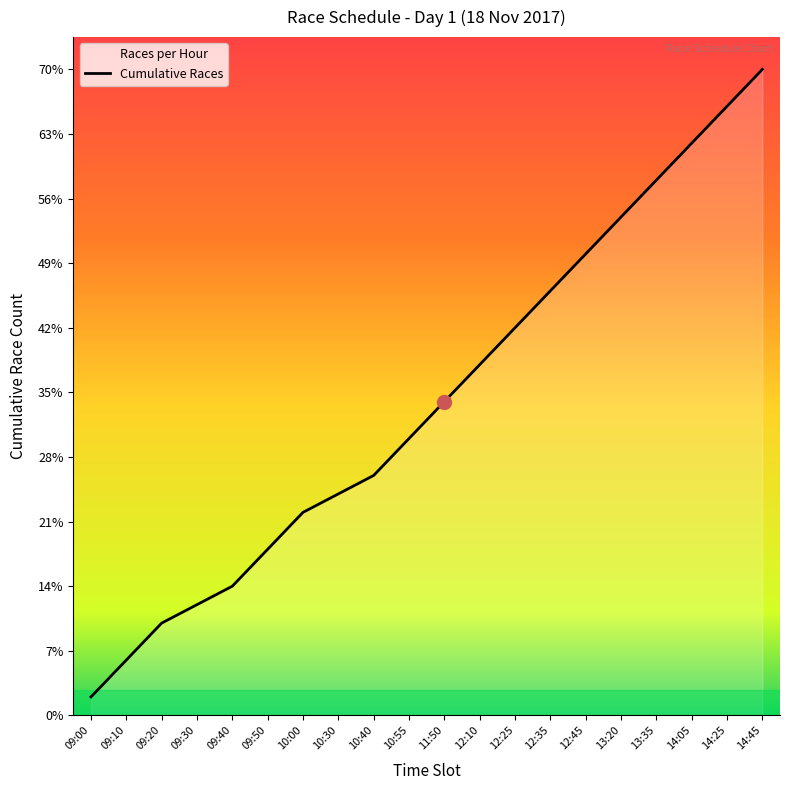

Is it true that the value at 09:50 is 7?

False